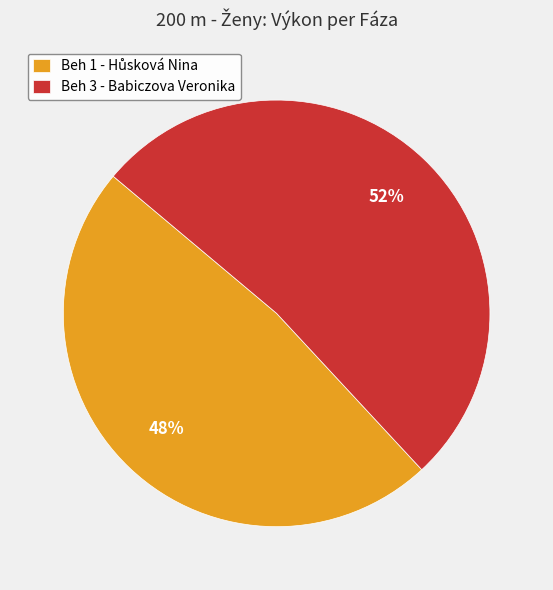

To the nearest percent, what is the difference between the largest and smallest slice percentages?

4%